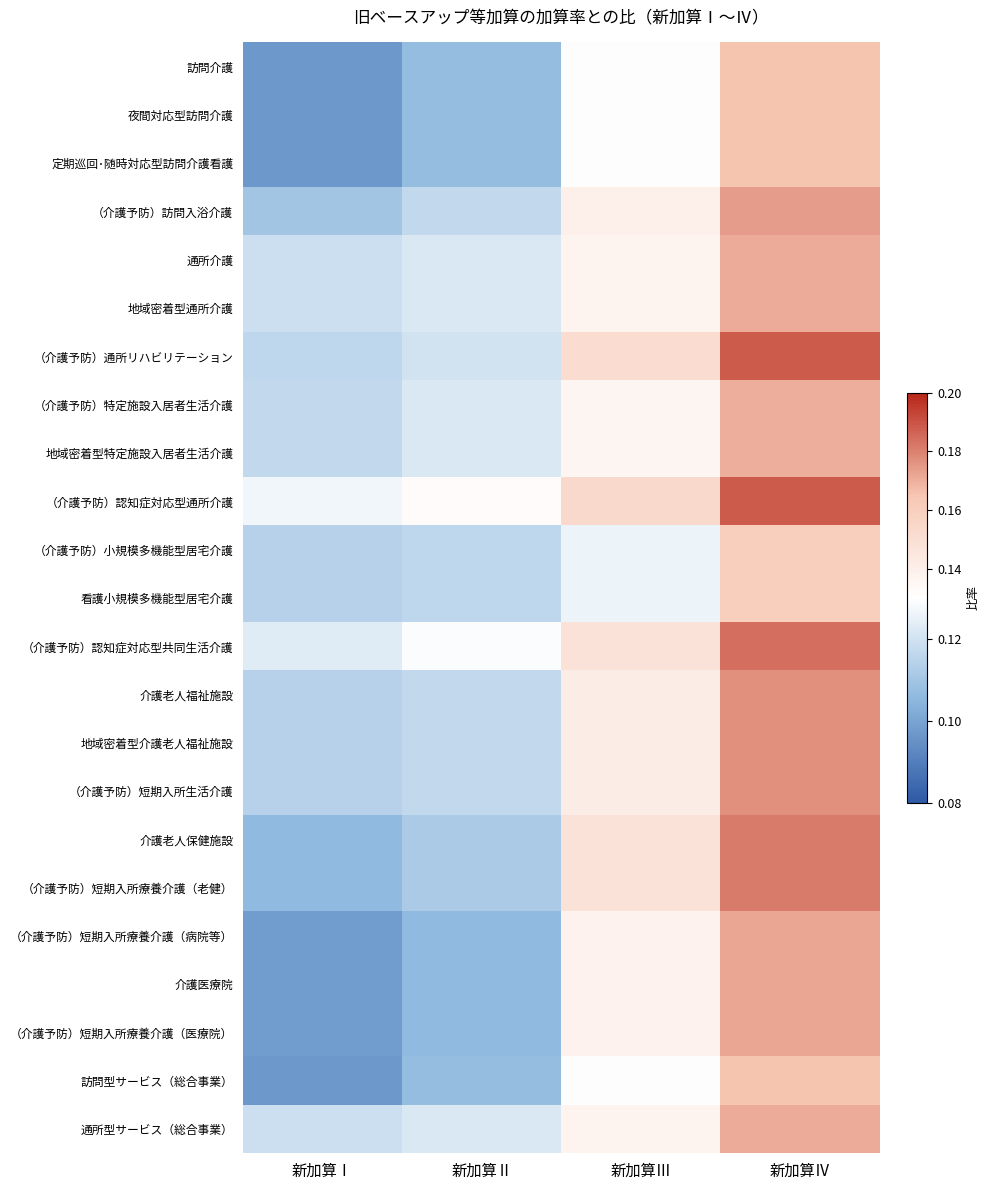

At which category is the sum across all series the highest?

新加算Ⅳ